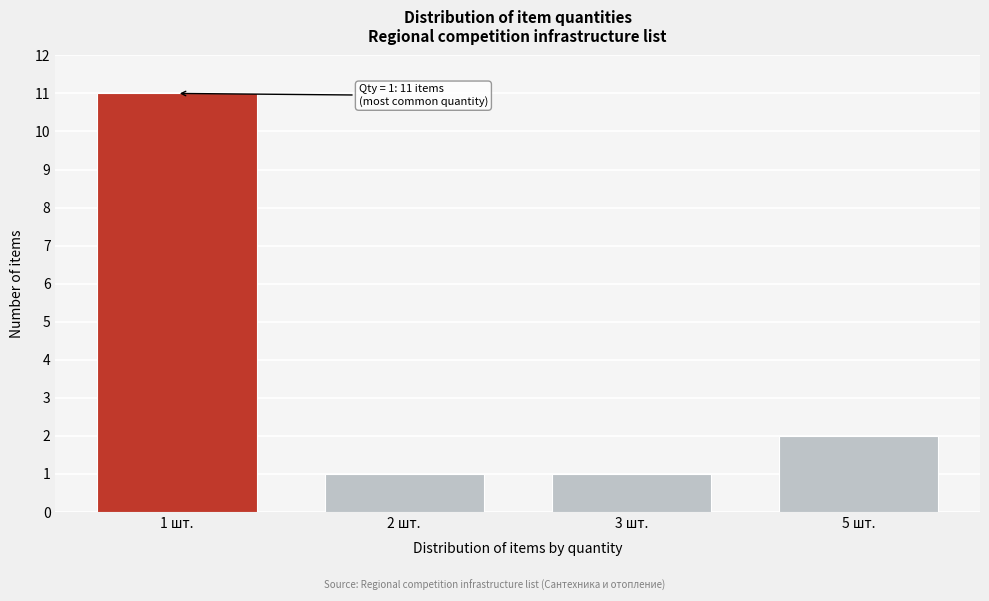

Reading right to left, transcribe all the data shown in this chart.

5 шт.=2	3 шт.=1	2 шт.=1	1 шт.=11